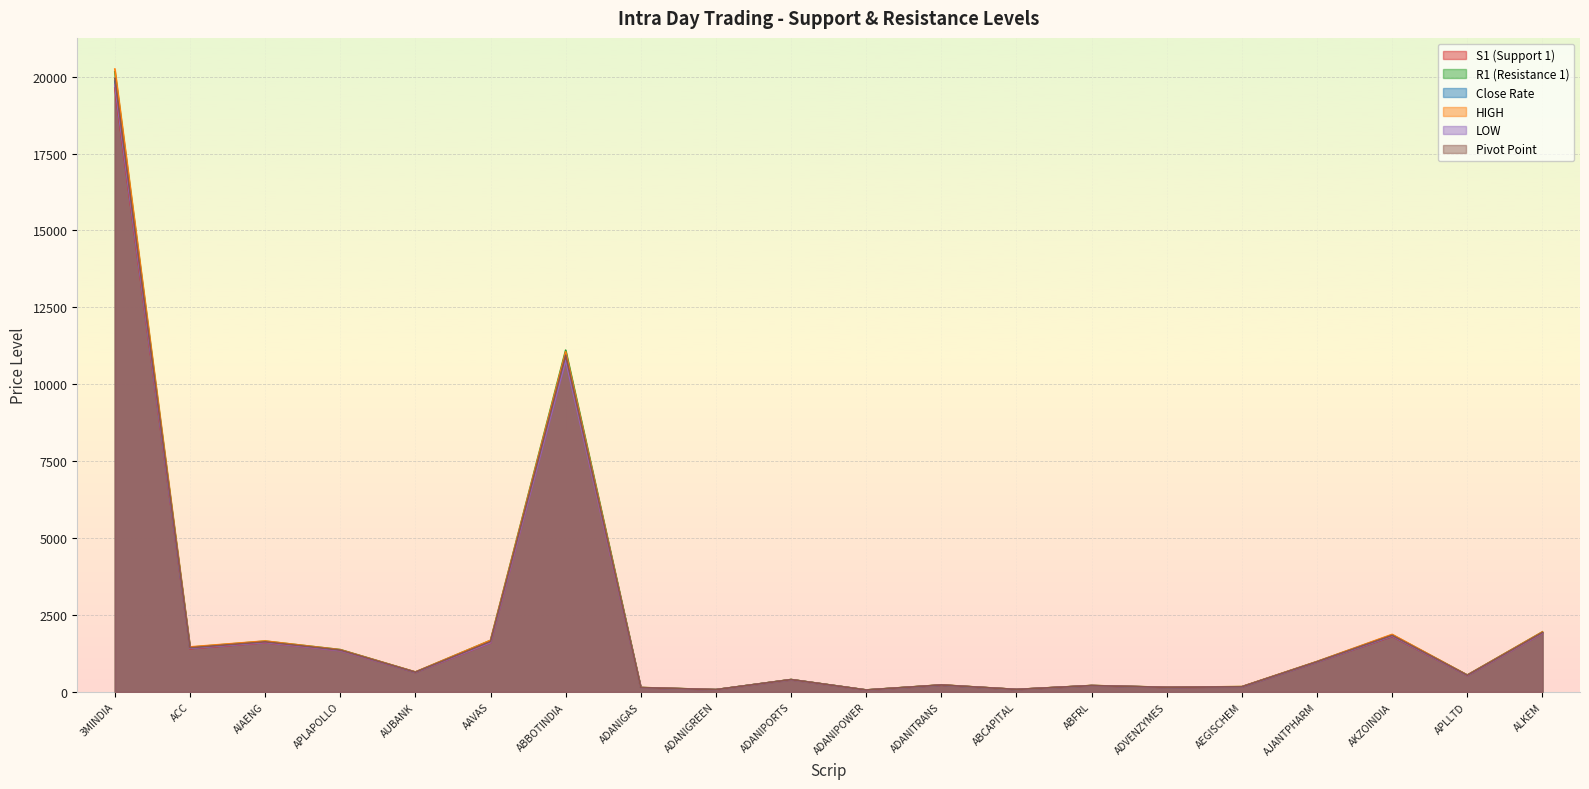

At how many categories does at least one series exceed 14457?

1